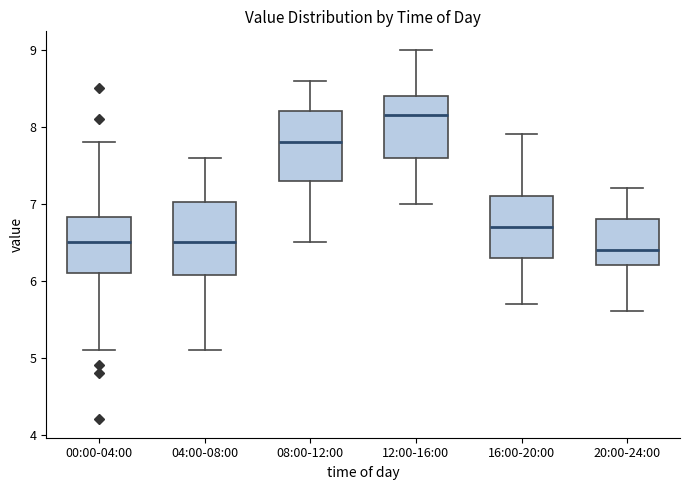

Reading left to right, transcribe this box plot: for each box, give where its median line is, the range the box spans, and where its two whiskers end, as read against the y-axis. The values are not printed on the chart, so give them approximately, as read against the axis.

00:00-04:00: median 6.5, box 6.1 to 6.8, whiskers 5.1 to 7.8
04:00-08:00: median 6.5, box 6.1 to 7.0, whiskers 5.1 to 7.6
08:00-12:00: median 7.8, box 7.3 to 8.2, whiskers 6.5 to 8.6
12:00-16:00: median 8.2, box 7.6 to 8.4, whiskers 7.0 to 9.0
16:00-20:00: median 6.7, box 6.3 to 7.1, whiskers 5.7 to 7.9
20:00-24:00: median 6.4, box 6.2 to 6.8, whiskers 5.6 to 7.2